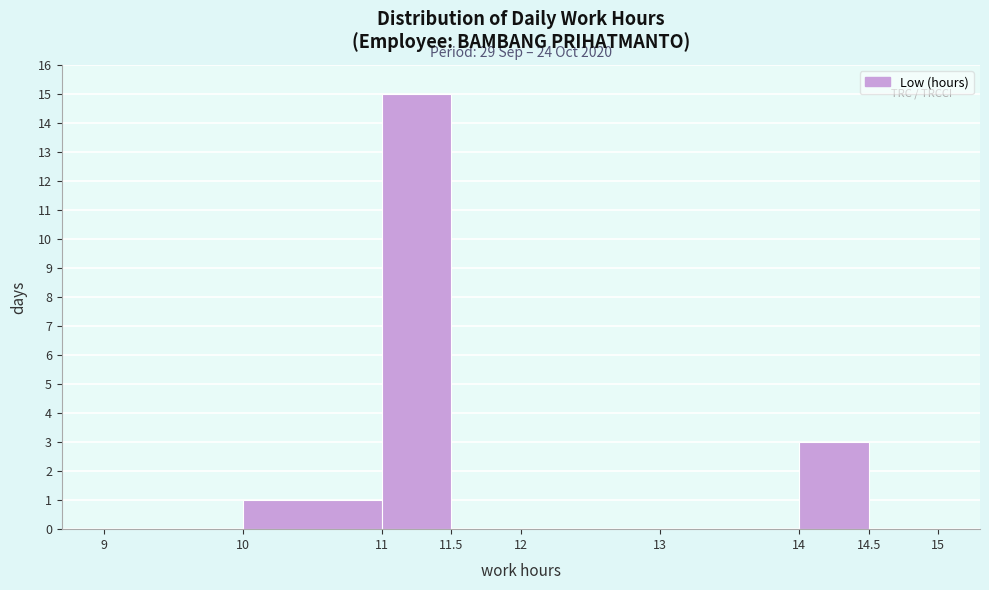

Over which range of the x-axis is the bar tallest?

11 to 11.5